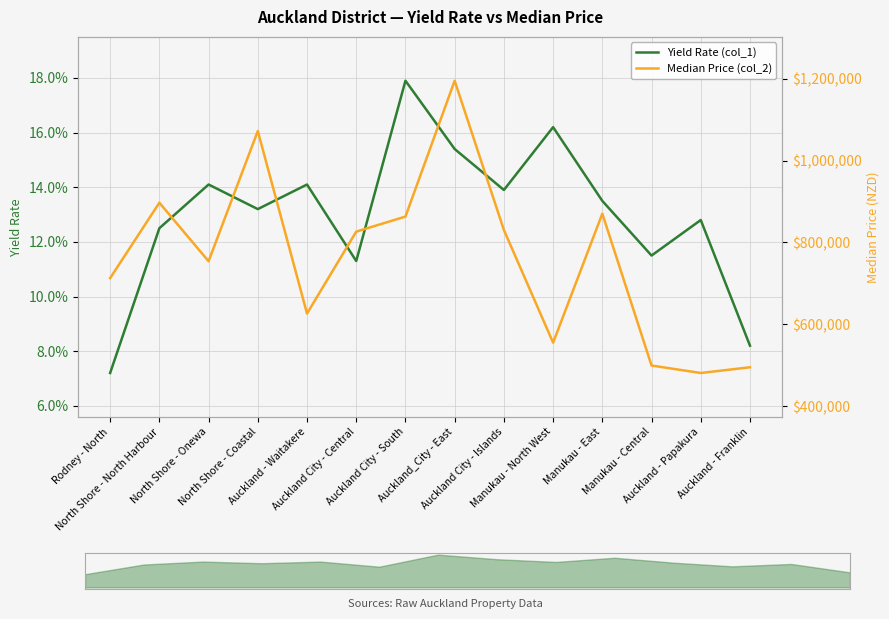

Is it true that Median Price (col_2) equals 897152.0 at North Shore - North Harbour?

True